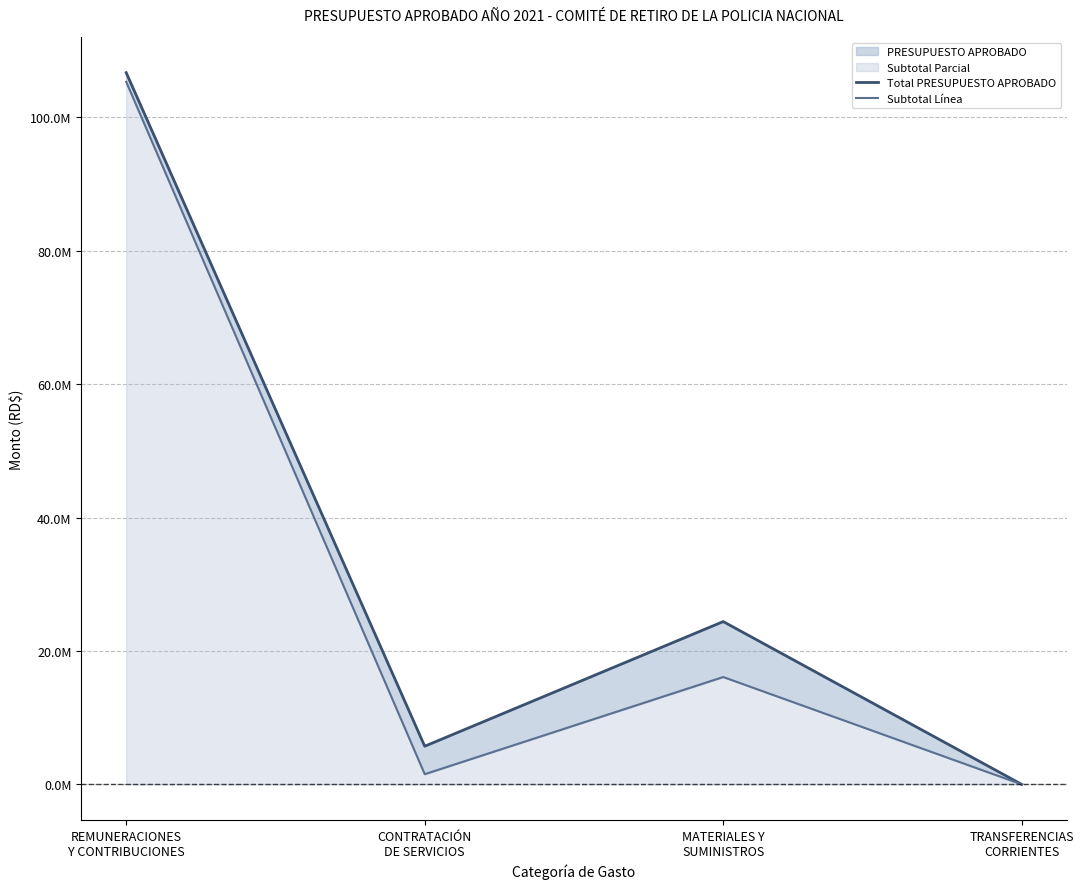

What is the difference between the second highest and second lowest values in the Total PRESUPUESTO APROBADO series?

18682454.0